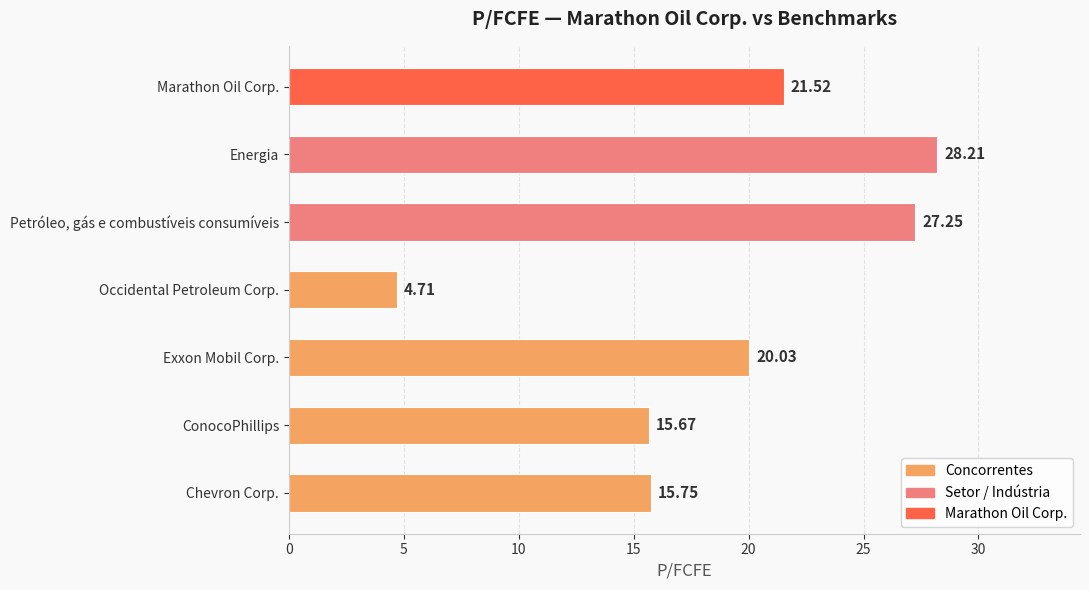

What is the difference between the maximum and minimum values?

23.5